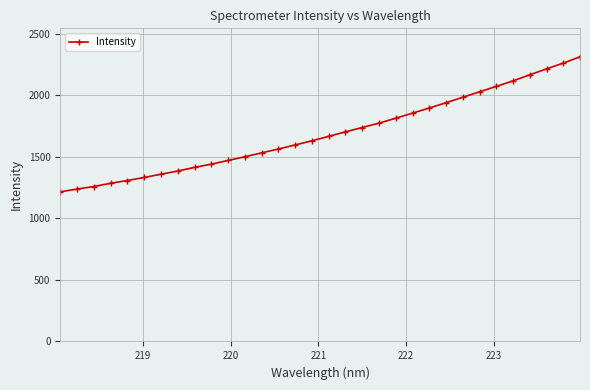

How many data points are less than 1665?

16